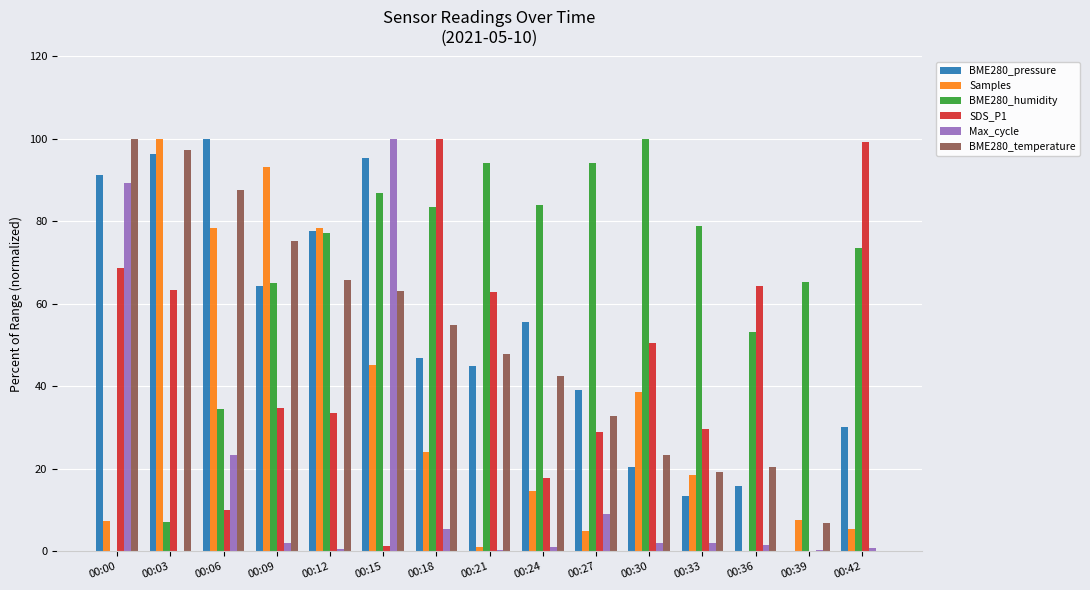

Where does the Max_cycle series first go above 1?

00:00